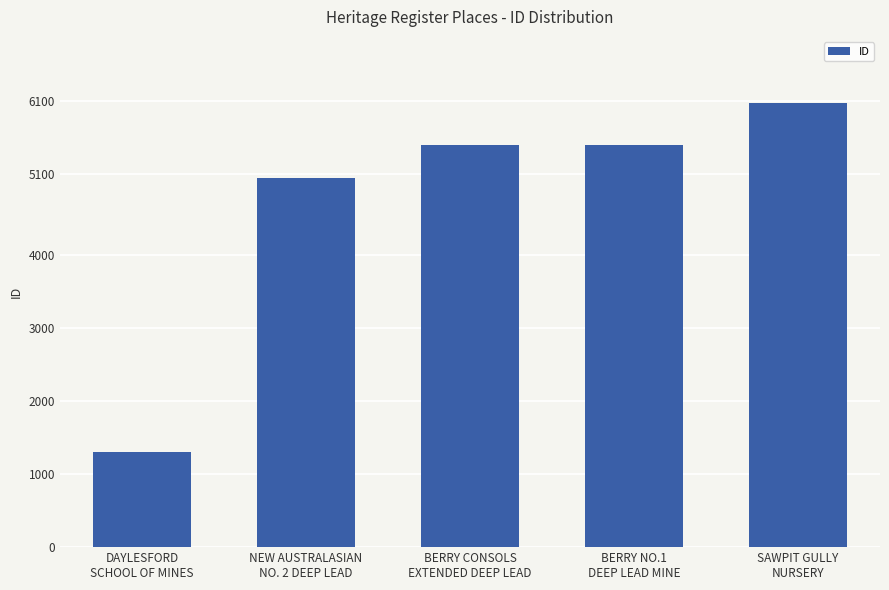

The chart shows a value of 838 at DAYLESFORD
SCHOOL OF MINES. True or false?

False